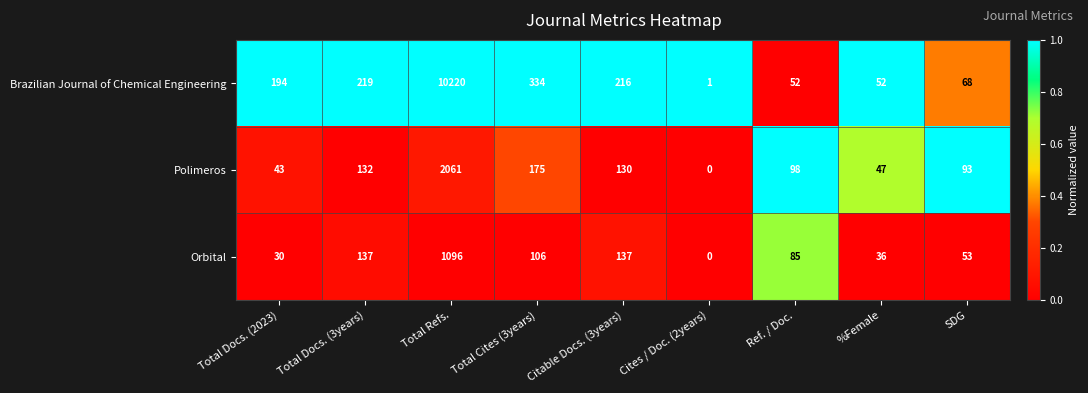

What is the total value across all series at Total Docs. (3years)?

488